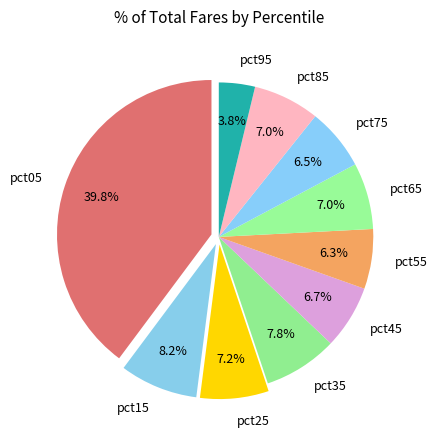

Which category has the biggest portion of the pie?

pct05